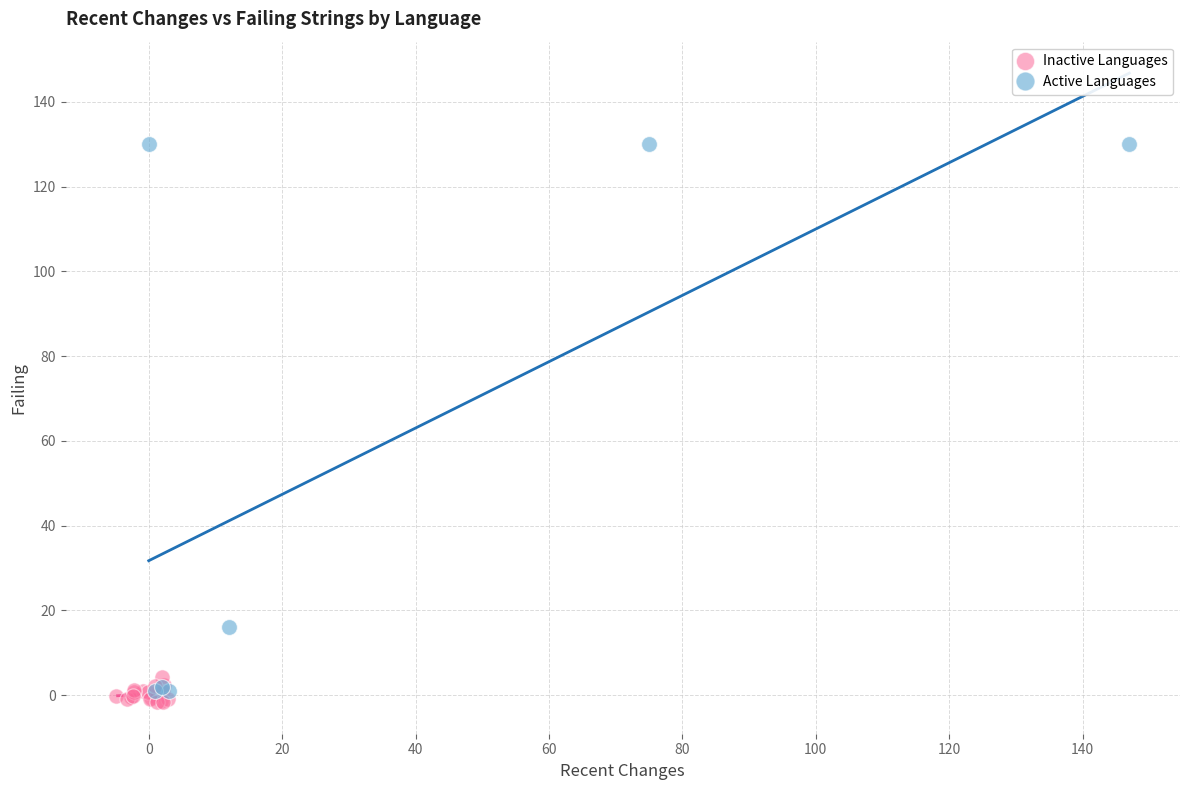

Which series has the largest Y range (max minus min)?

Active Languages